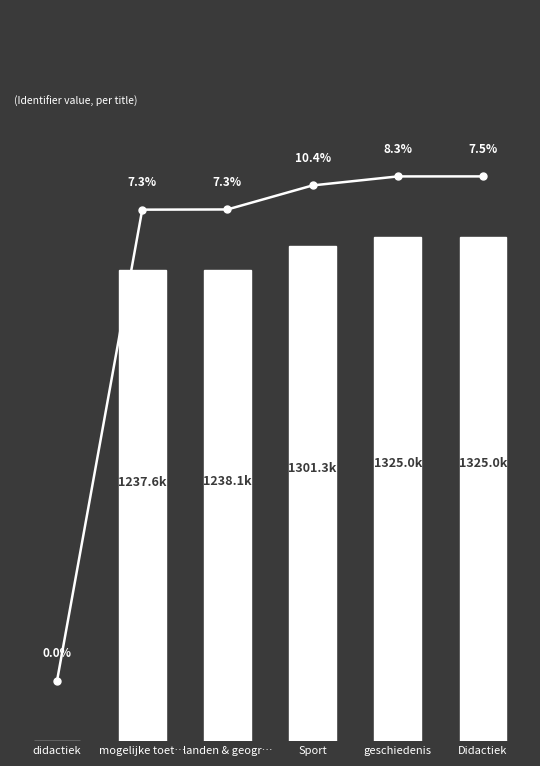

What is the difference between the second highest and minimum values?

1324976